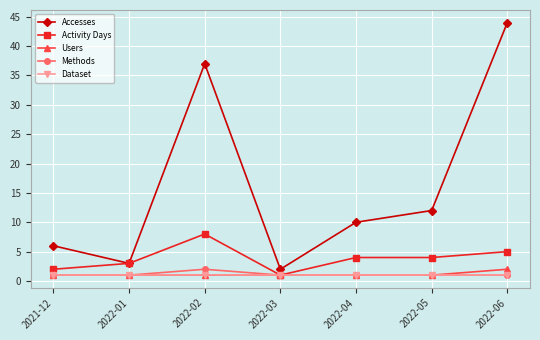

Is this an area chart (filled region under the line)?

No